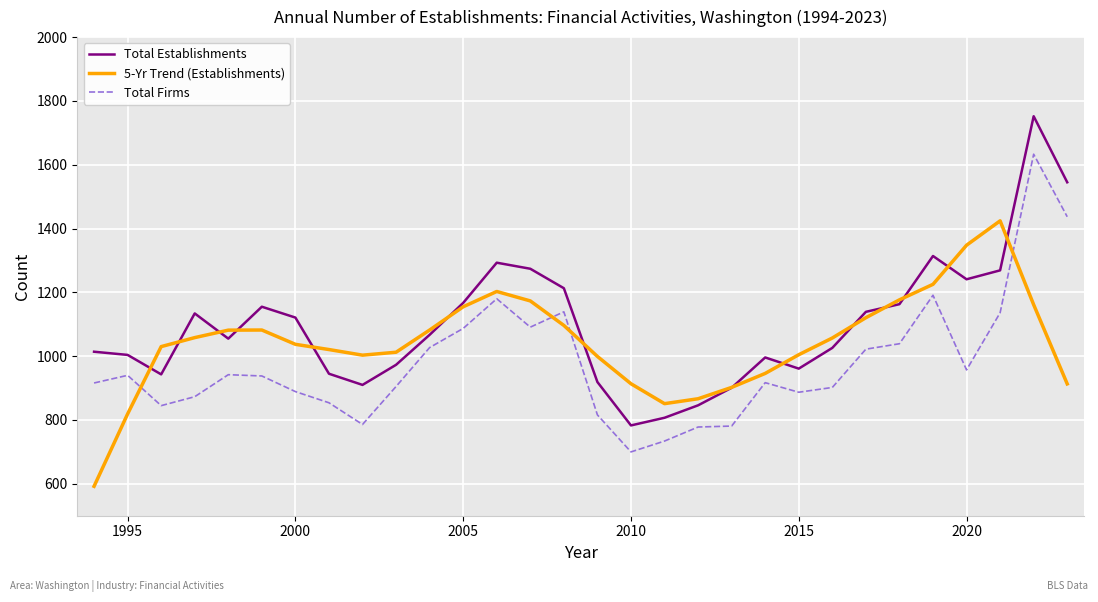

True or false: 5-Yr Trend (Establishments) and Total Firms cross at least once.

True